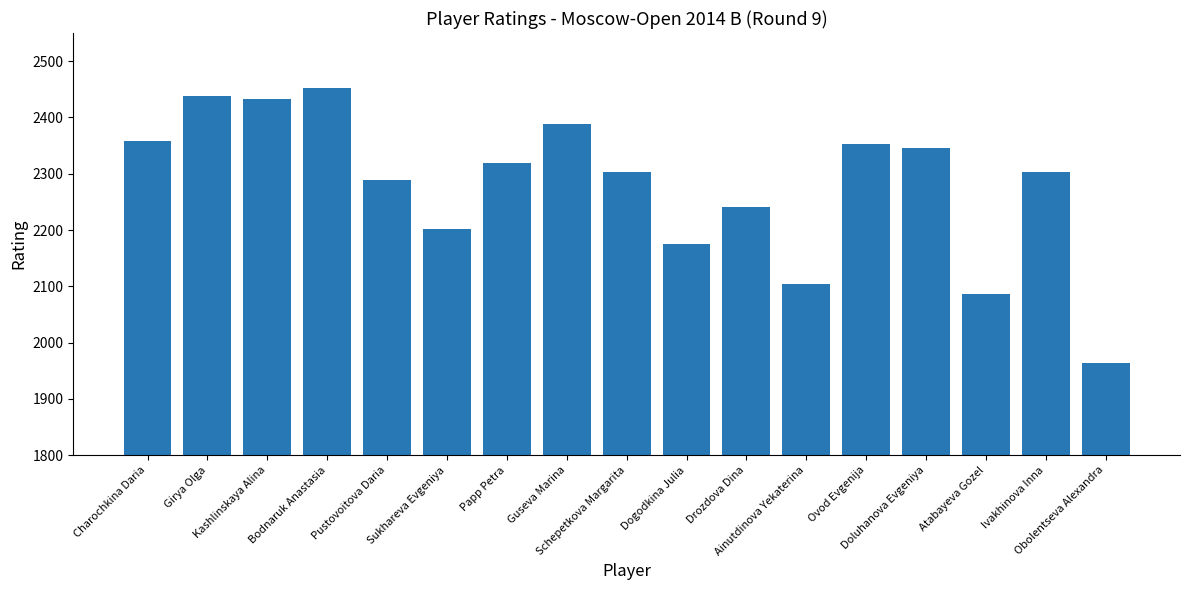

Which has a higher value, Ovod Evgenija or Schepetkova Margarita?

Ovod Evgenija